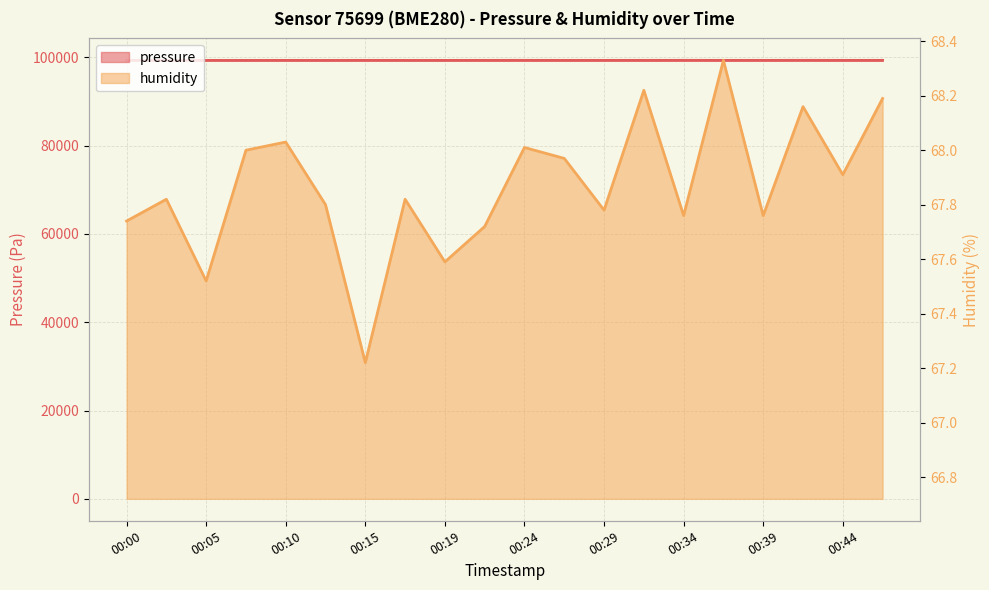

What is the highest value of the pressure series?

99332.6